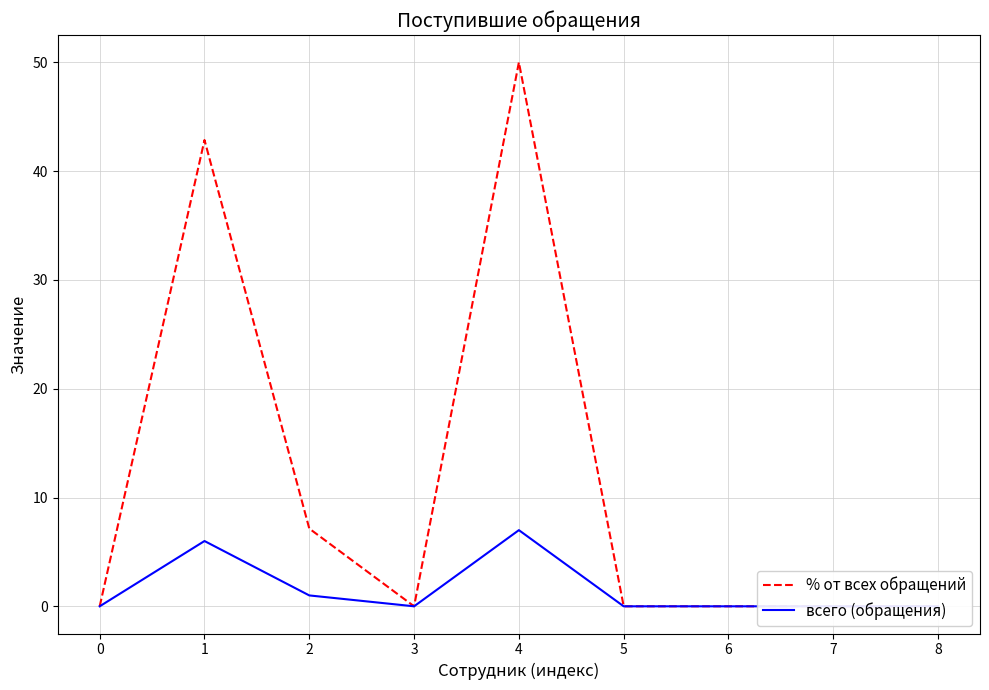

Is it true that % от всех обращений equals 0.0 at 3?

True